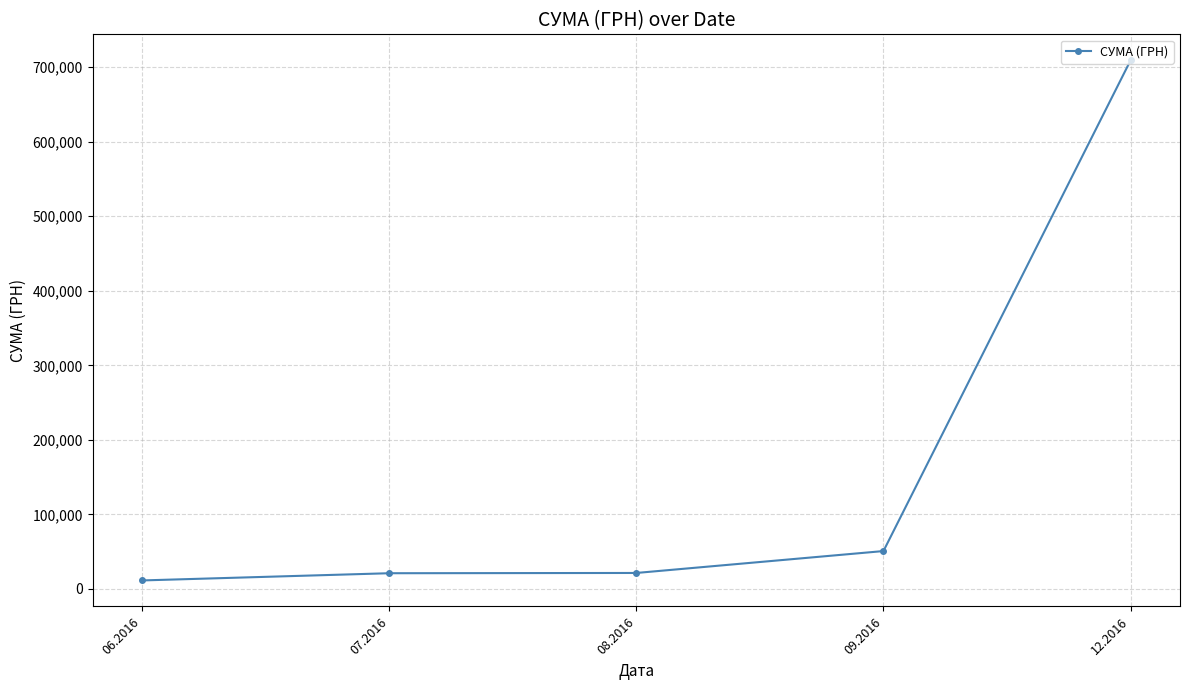

Is it true that the value at 08.2016 is 21415.0?

True